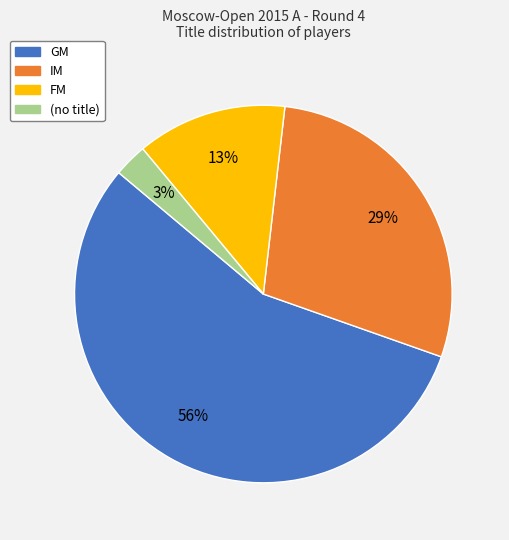

To the nearest percent, what is the average slice percentage?

25%